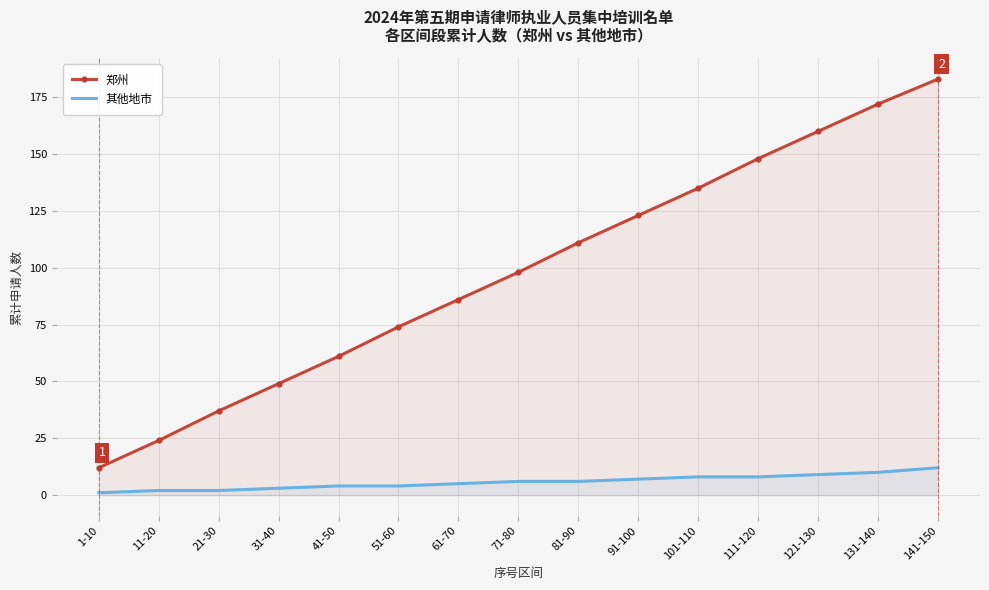

Where is 郑州 nearest to the value 97?

71-80